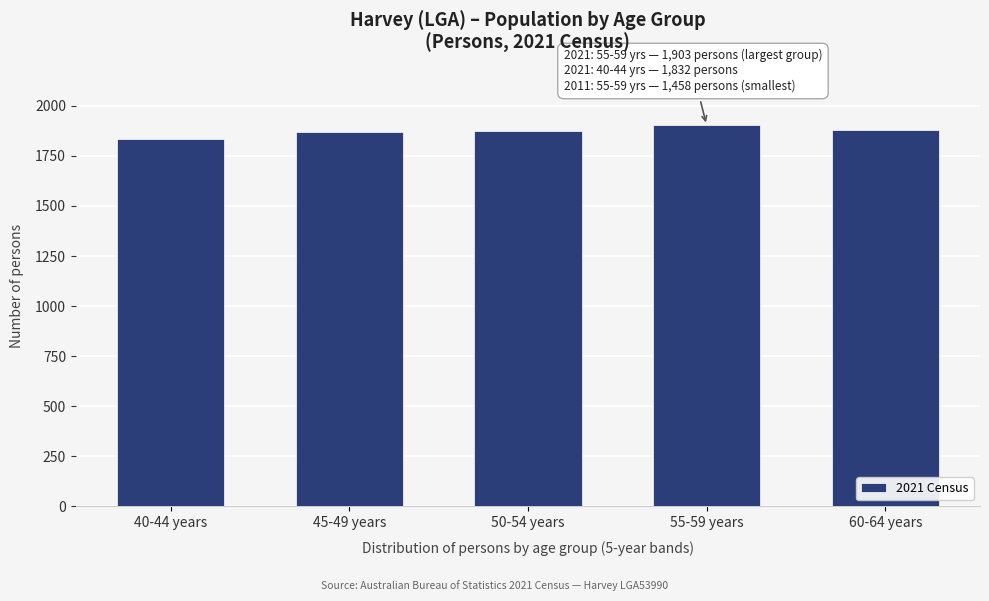

What is the label of the 1st bar from the left?

40-44 years